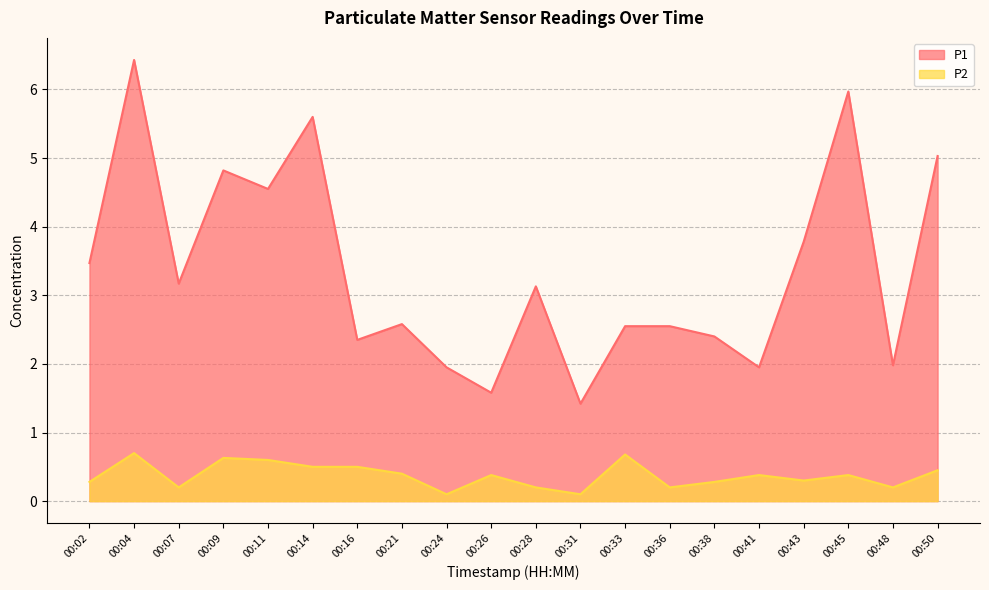

How many lines are shown in the chart?

2